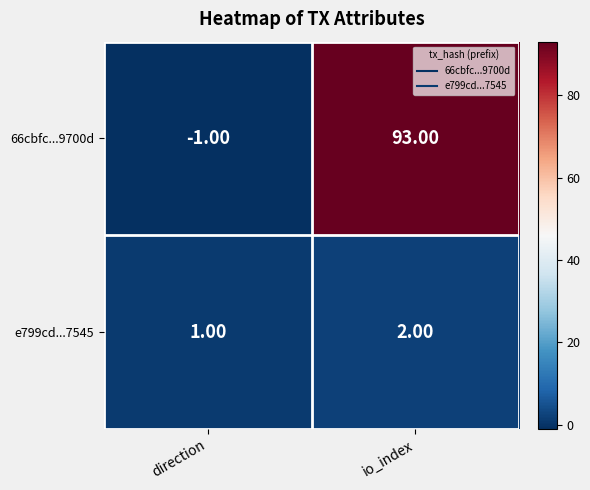

At which category is the sum across all series the highest?

io_index